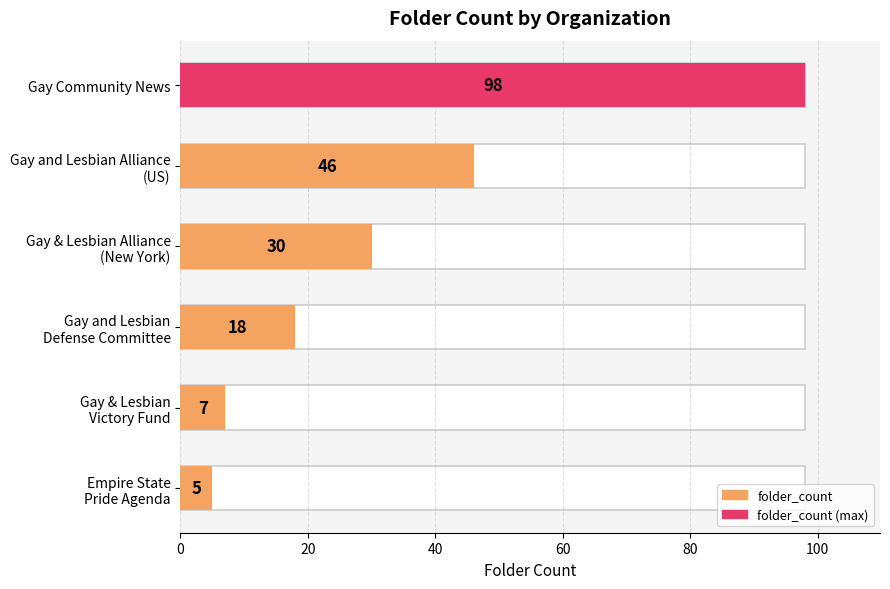

The chart shows a value of 10 at Gay & Lesbian Victory Fund. True or false?

False